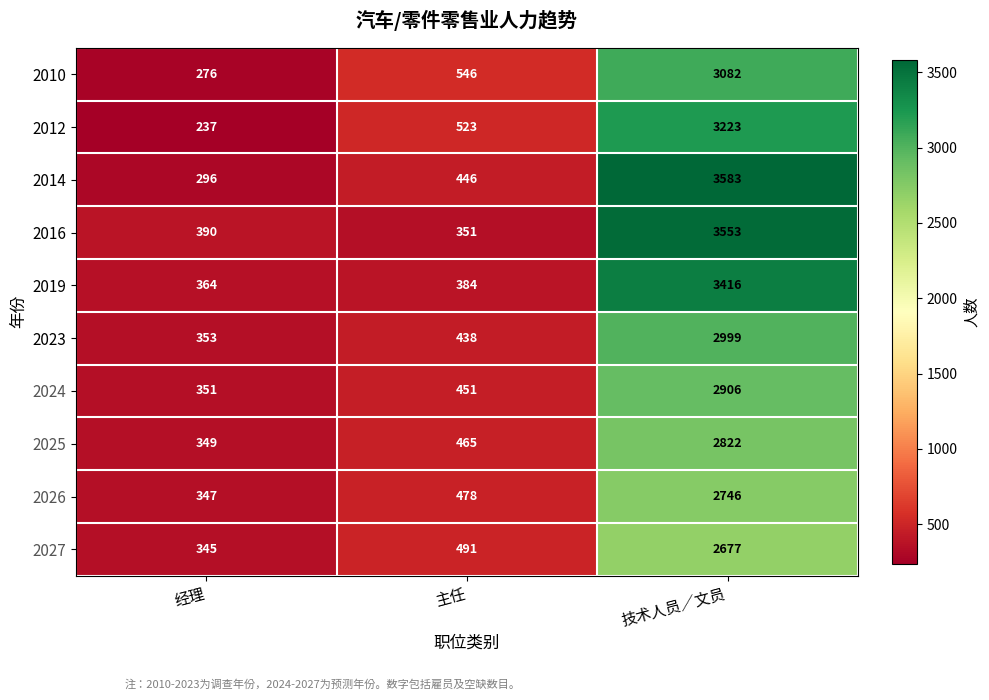

At which label does 2010 reach its peak?

技术人员／文员